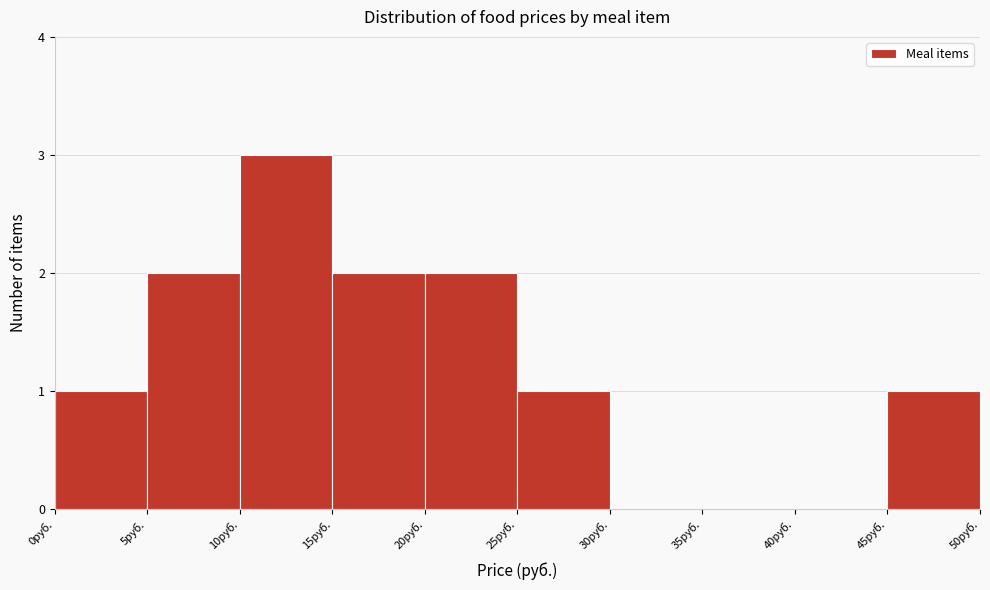

Reading left to right, list every bar in this chart as the range it spans on the x-axis followed by its height. The values are not printed on the chart, so give them approximately, as read against the axis.

0 to 5: 1
5 to 10: 2
10 to 15: 3
15 to 20: 2
20 to 25: 2
25 to 30: 1
30 to 35: 0
35 to 40: 0
40 to 45: 0
45 to 50: 1